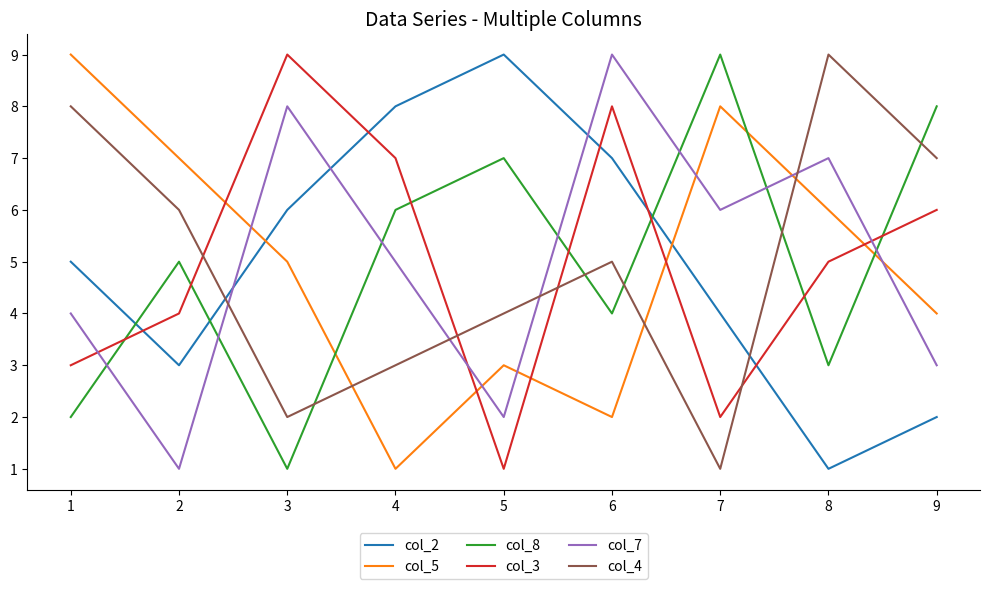

Between which two adjacent categories do col_8 and col_5 first intersect?

3 and 4